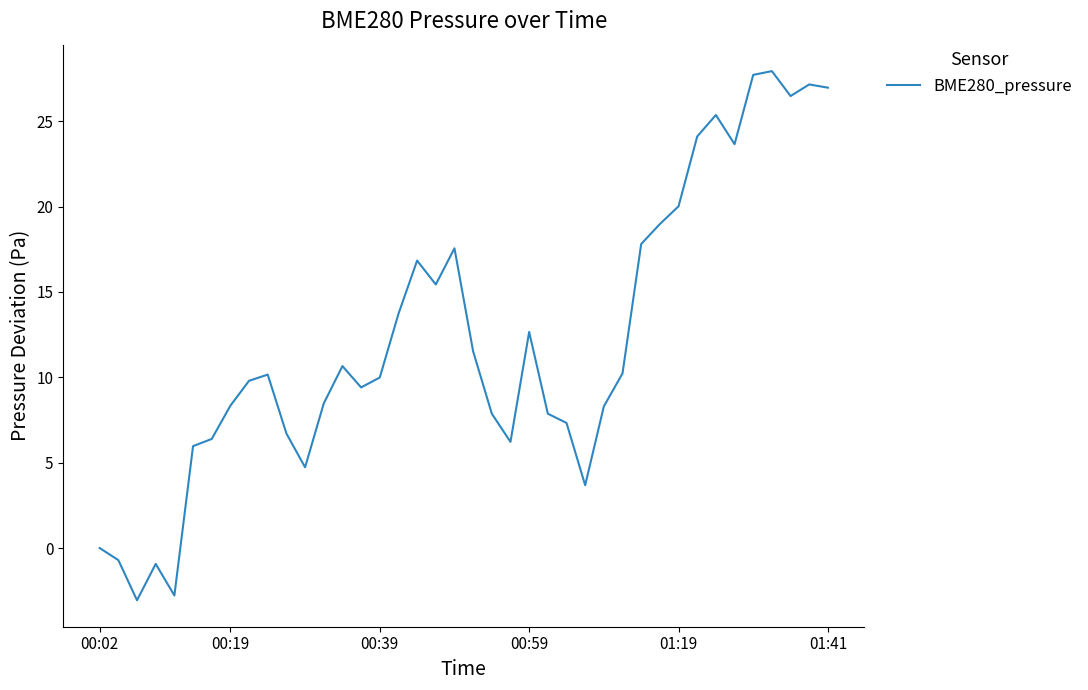

What is the difference between the maximum and minimum values?

31.0